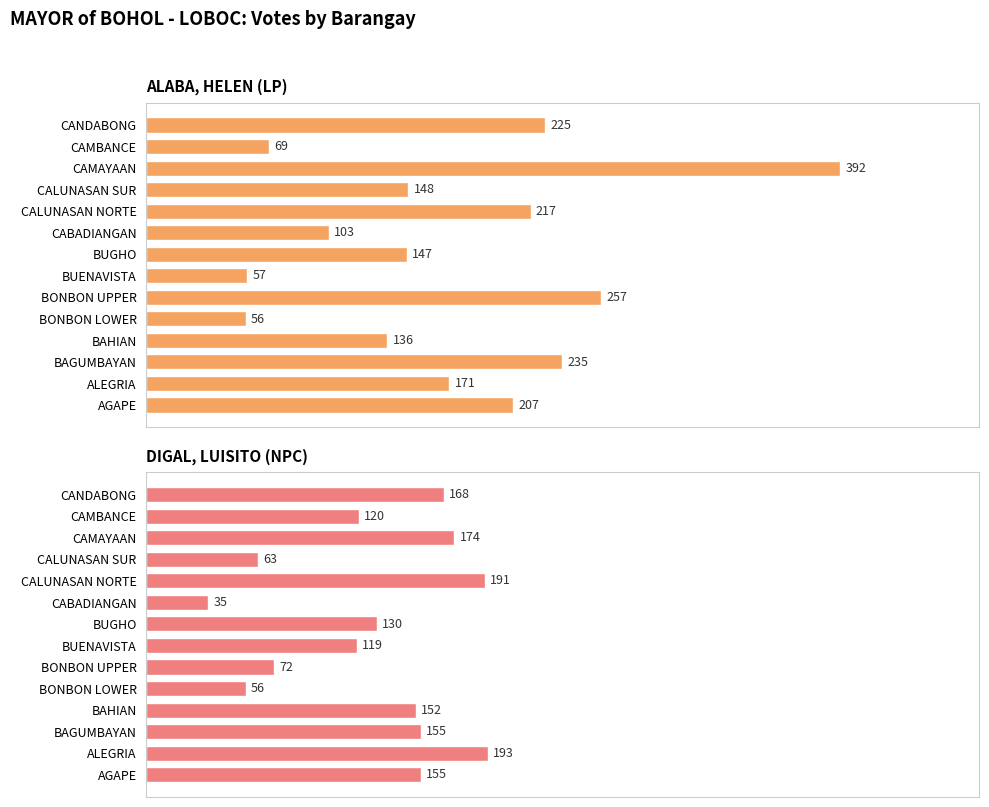

What is the average value of the DIGAL, LUISITO (NPC) series?

127